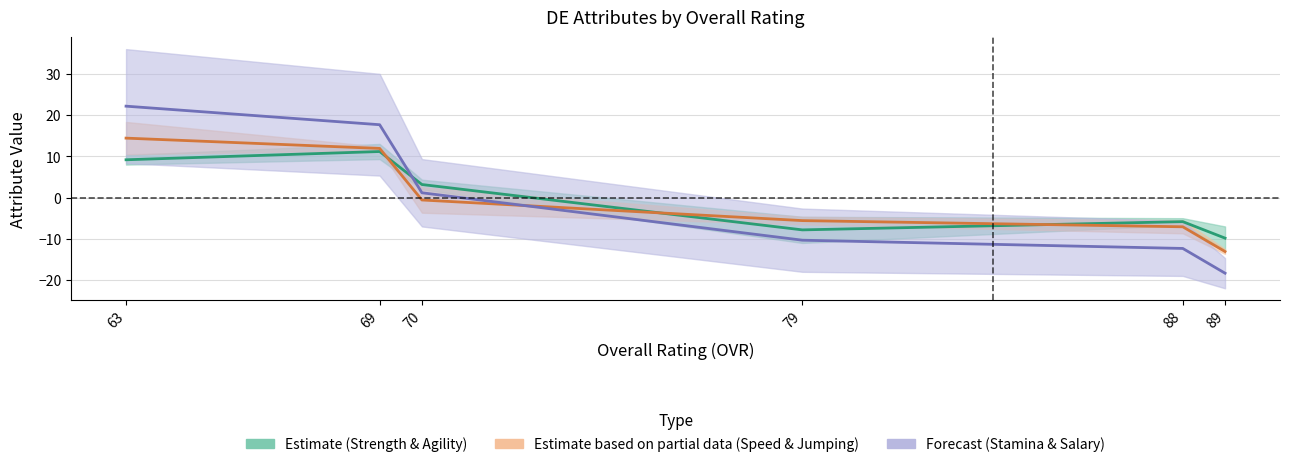

Reading left to right, extract all data points from this chart.

salary: 63=22.2	69=17.7	70=1.2	79=-10.3	88=-12.3	89=-18.3
speed: 63=9.2	69=11.2	70=3.2	79=-7.8	88=-5.8	89=-9.8
jumping: 63=14.4	69=11.9	70=-0.6	79=-5.6	88=-7.1	89=-13.1